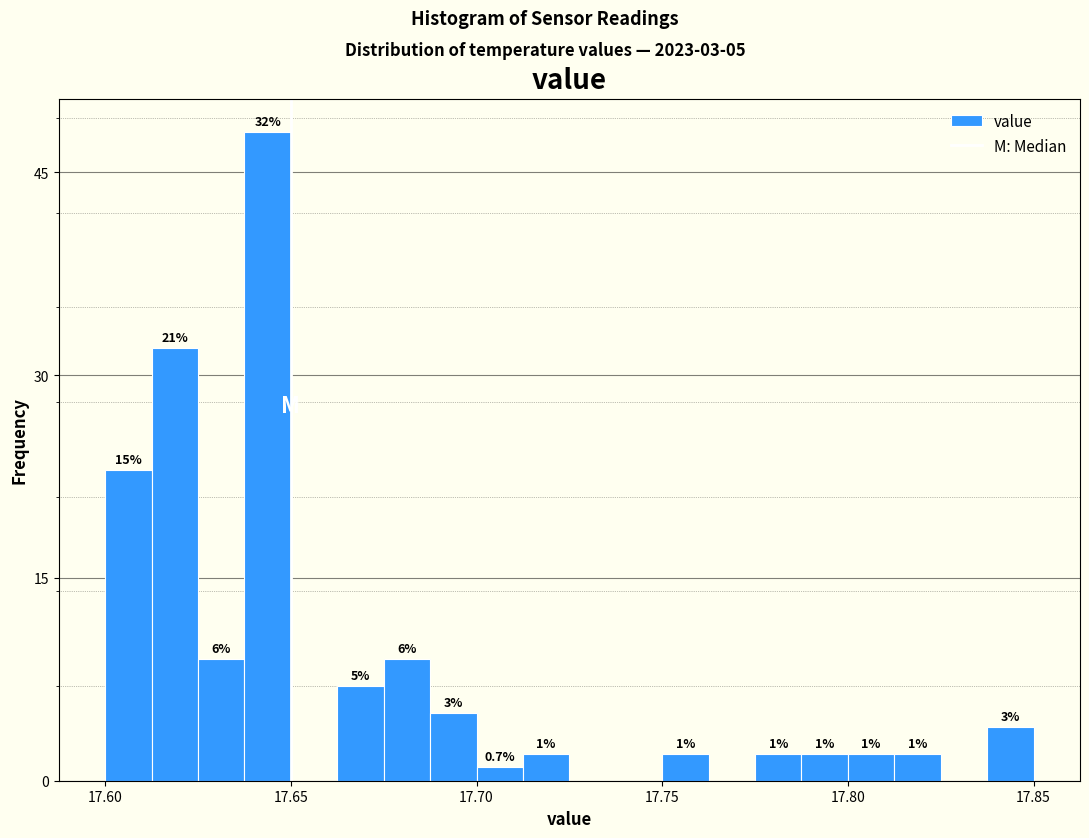

Around what value on the x-axis is the tallest bar? Give the approximate position of its centre, as read against the axis.

17.645